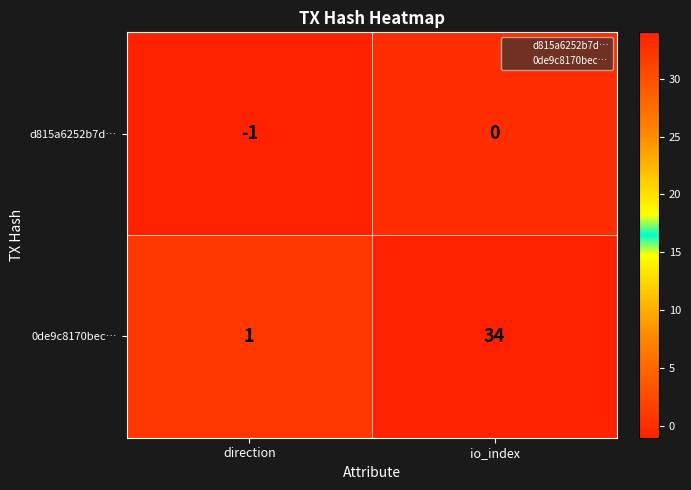

What is the difference between the maximum and minimum values in the 0de9c8170bec… series?

33